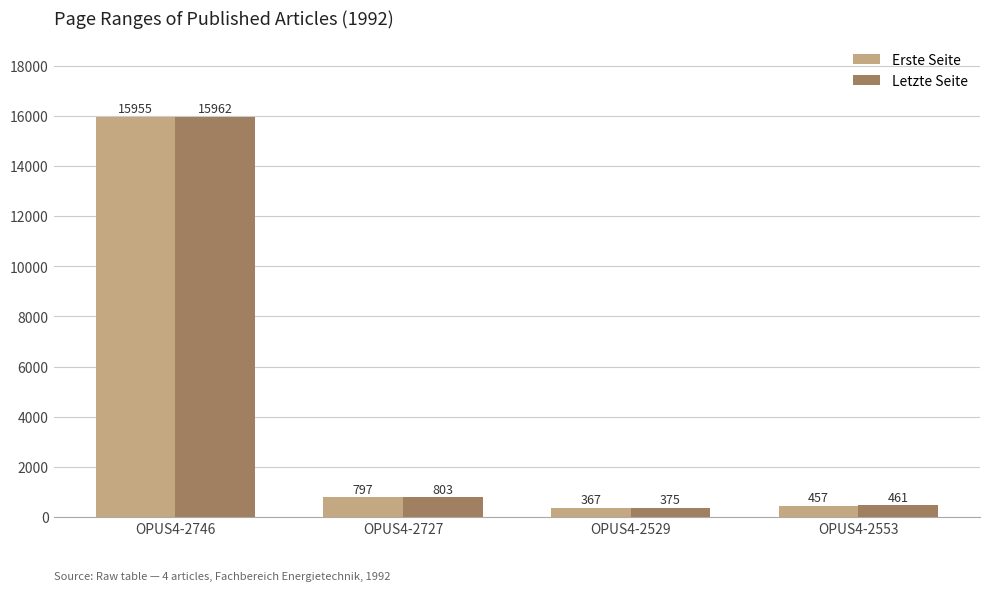

Which category has the lowest value in the Erste Seite series?

OPUS4-2529